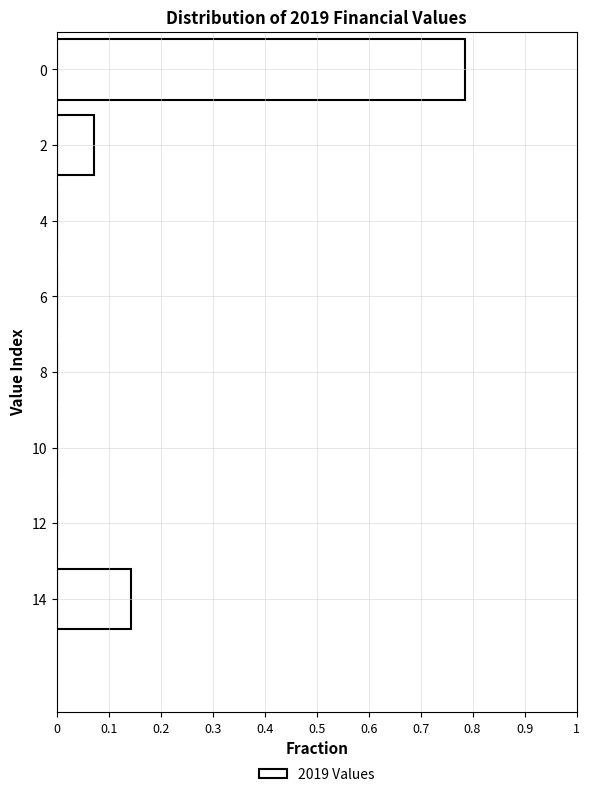

What is the change in value from 0 to 12?

-0.8